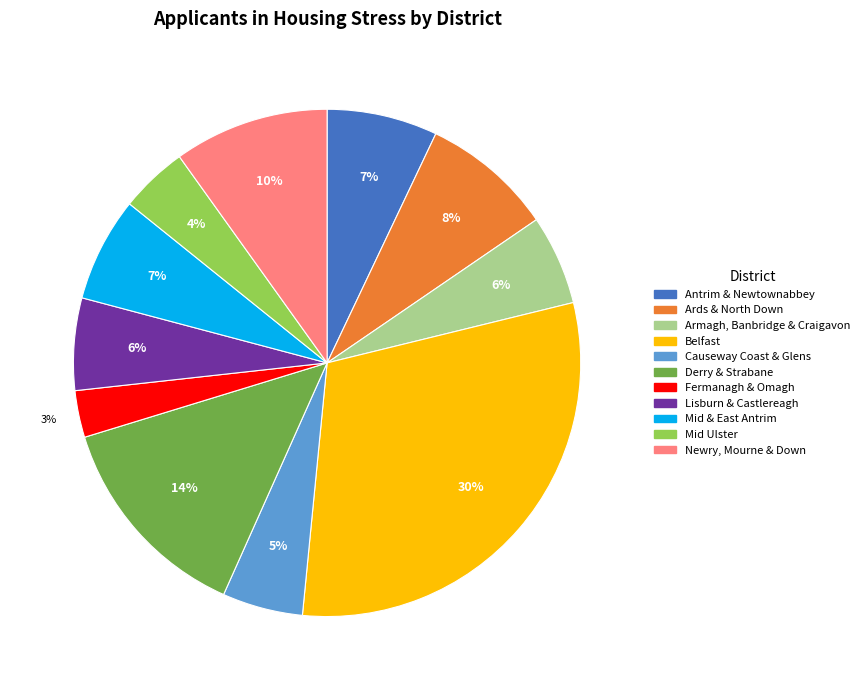

Does Fermanagh & Omagh account for over 50% of the chart?

No